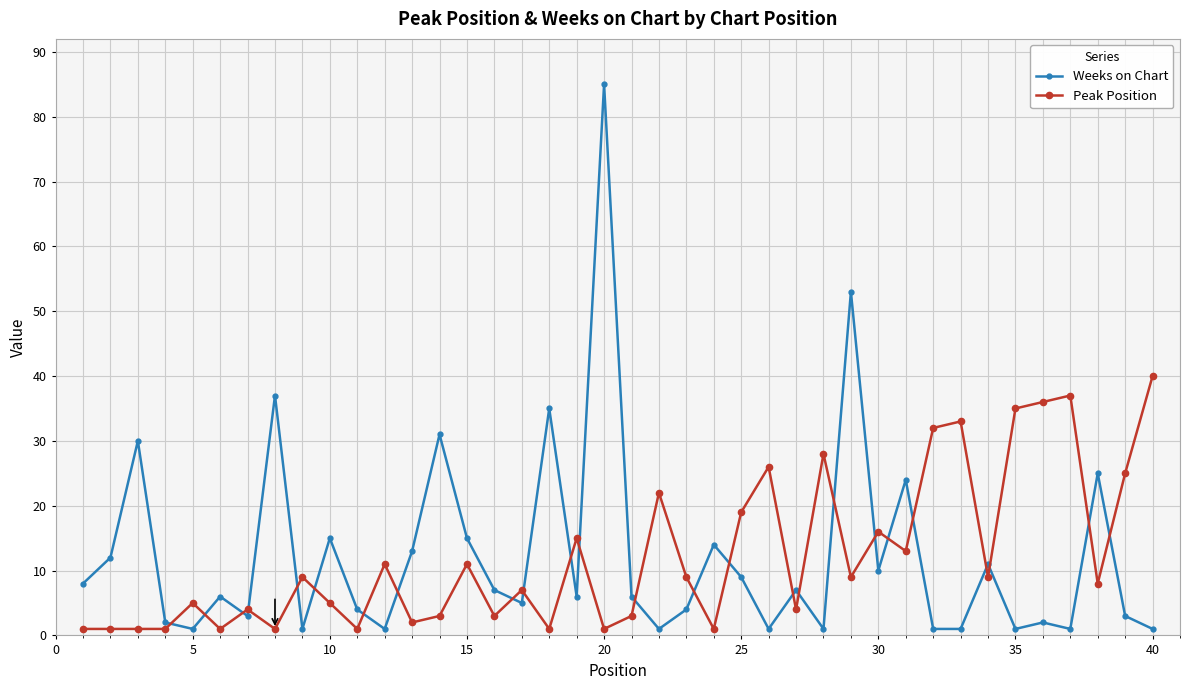

What is the maximum value shown in the chart?

85